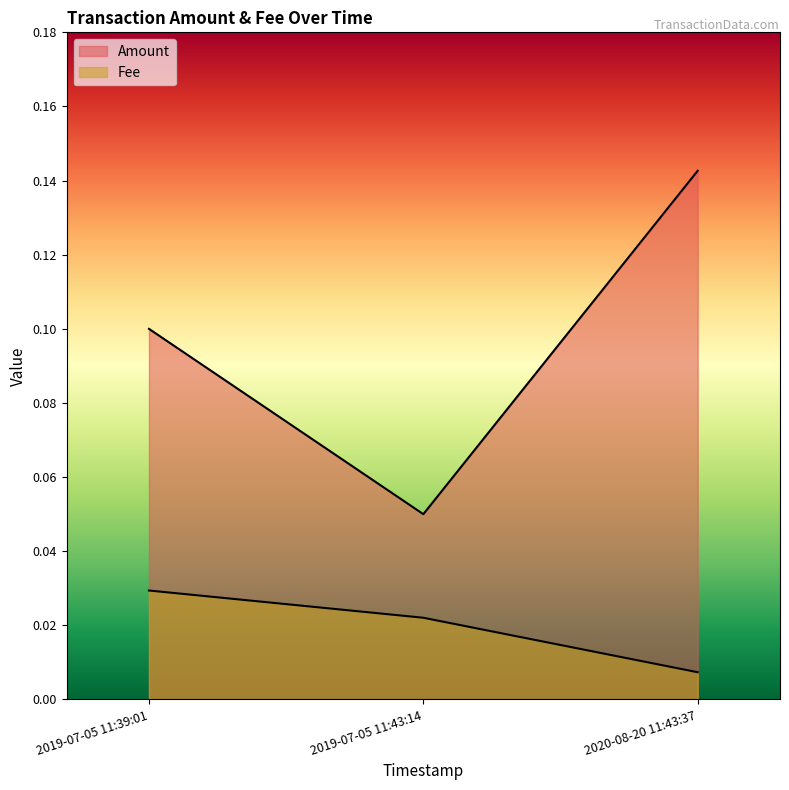

List the series in order of their overall mean, lowest first.

Fee, Amount